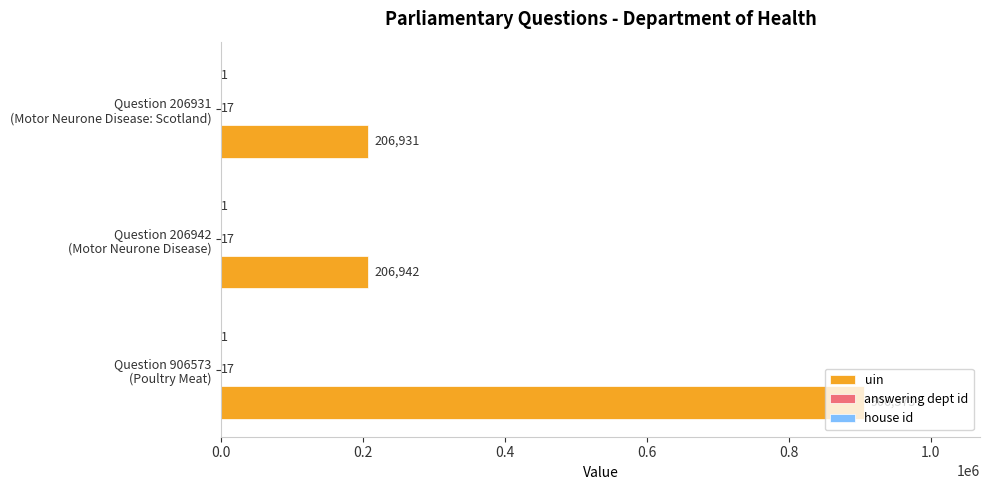

Which series has the largest total across all categories?

uin